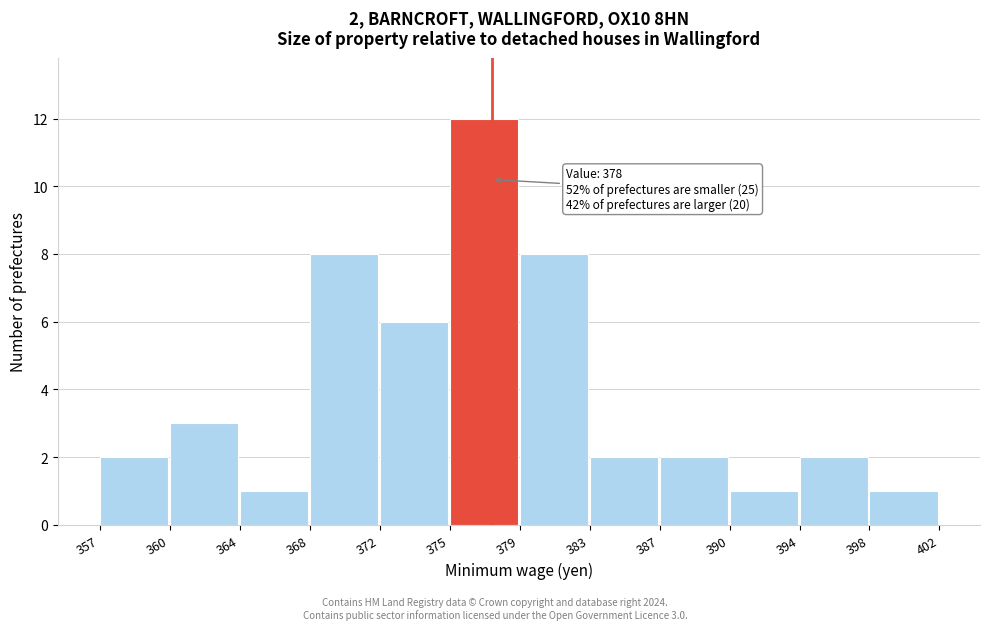

Reading right to left, what are all the values shown in this chart?

1	2	1	2	2	8	12	6	8	1	3	2